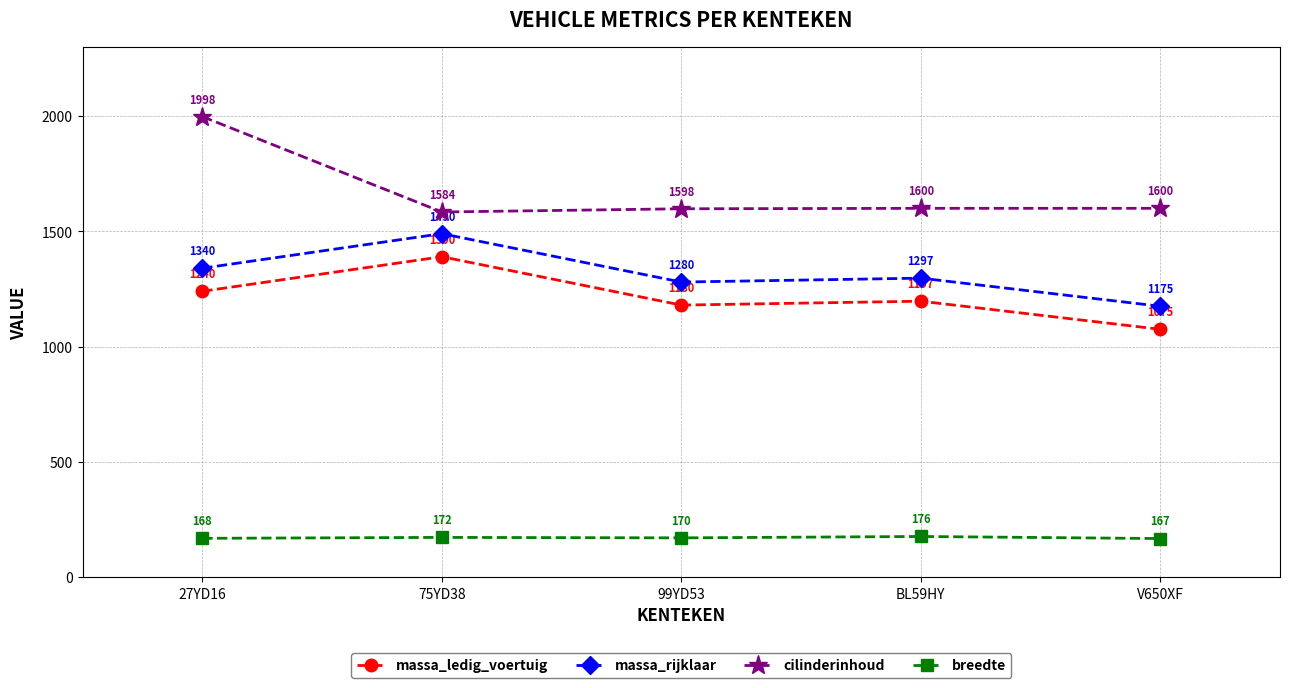

At which category does the chart reach its minimum across all series?

V650XF